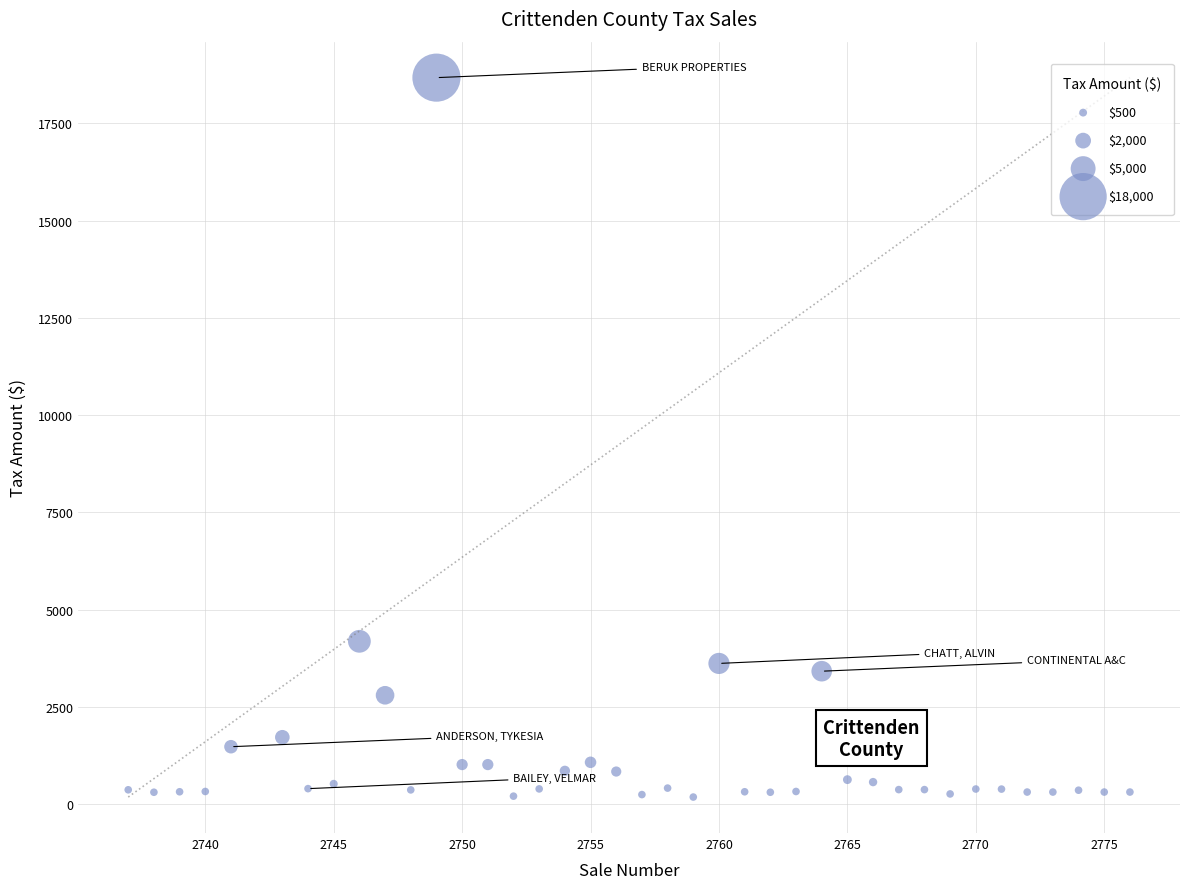

What is the range of Y values (max minus min)?

18489.7